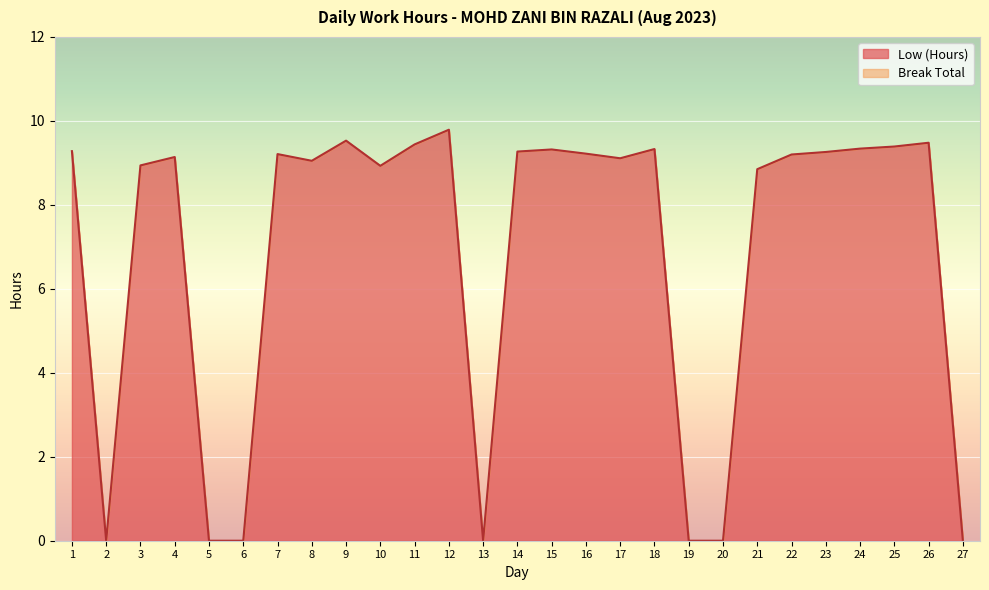

True or false: the data shows 9.3 at 14.

True